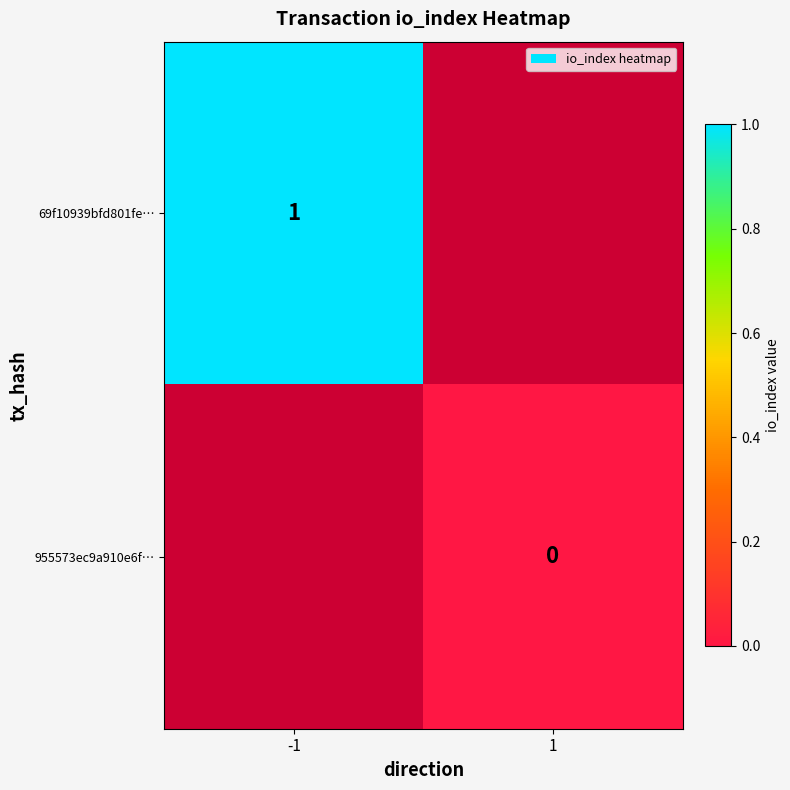

The 69f10939bfd801fe… series shows 1 at -1. True or false?

True